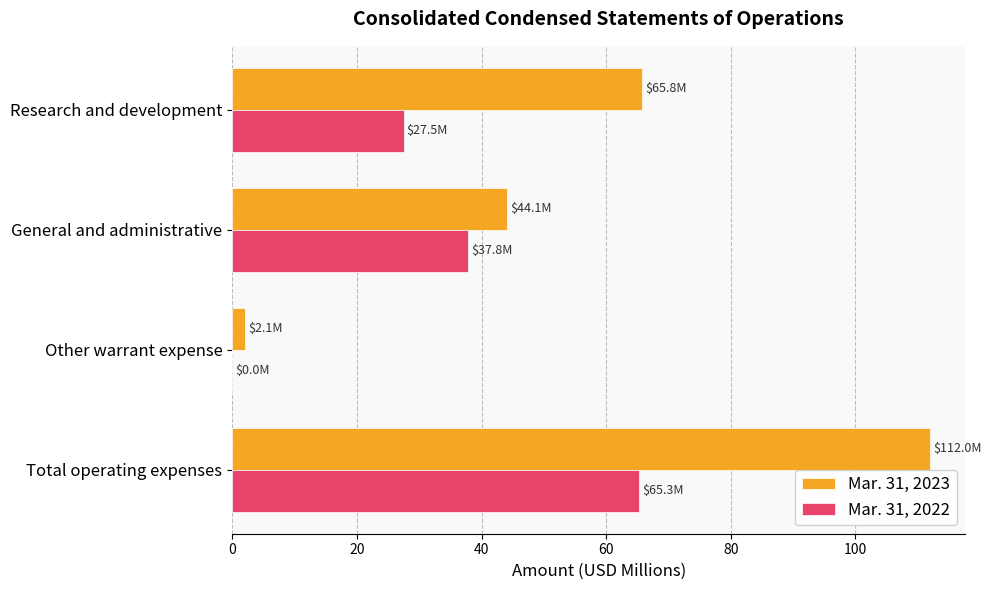

Between Research and development and Total operating expenses, which series saw the biggest shift?

Mar. 31, 2023